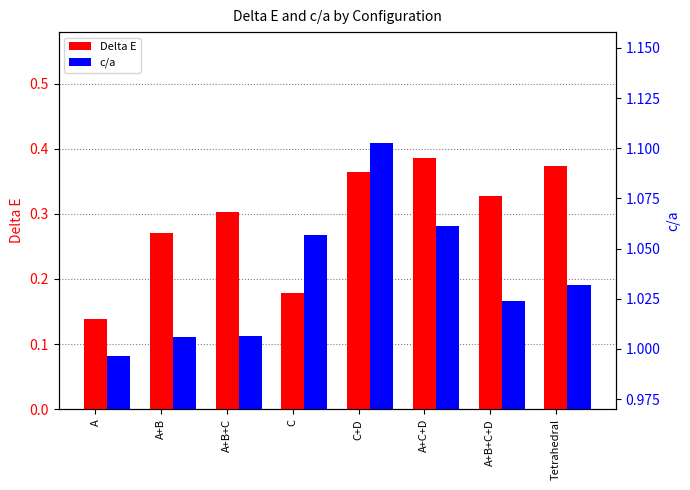

Which series has the largest total across all categories?

c/a